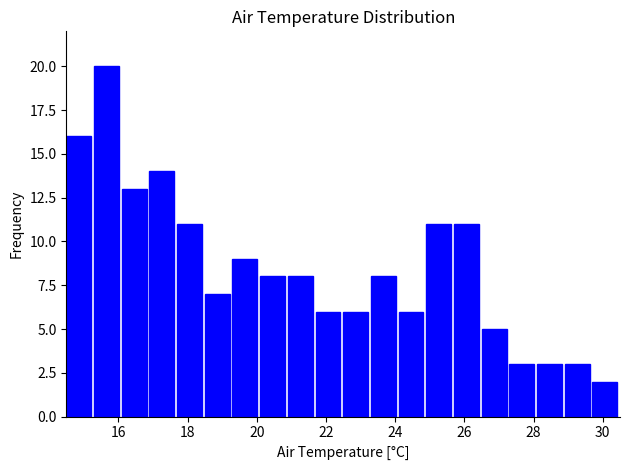

Reading left to right, list every bar in this chart as the range it spans on the x-axis followed by its height. Neither the bar edges nor the heights are printed on the chart, so give them approximately, as read against the axes.

14.5 to 15.3: 16
15.3 to 16.1: 20
16.1 to 16.9: 13
16.9 to 17.7: 14
17.7 to 18.5: 11
18.5 to 19.3: 7
19.3 to 20.1: 9
20.1 to 20.9: 8
20.9 to 21.7: 8
21.7 to 22.5: 6
22.5 to 23.3: 6
23.3 to 24.1: 8
24.1 to 24.9: 6
24.9 to 25.7: 11
25.7 to 26.5: 11
26.5 to 27.3: 5
27.3 to 28.1: 3
28.1 to 28.9: 3
28.9 to 29.7: 3
29.7 to 30.5: 2